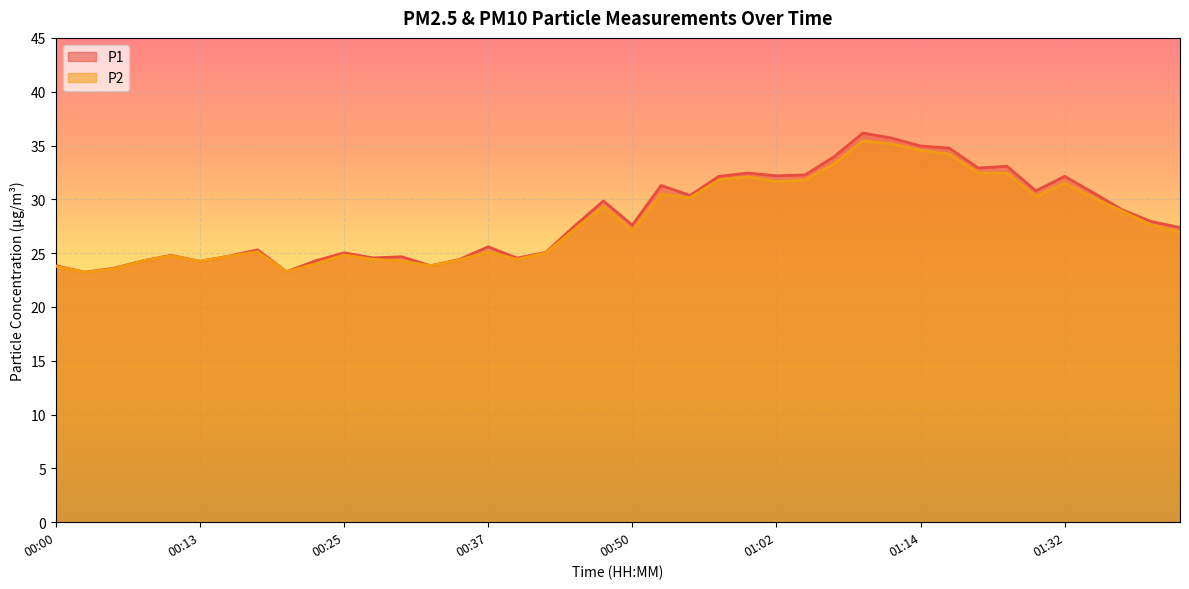

Where does the P2 series first go above 27?

00:45